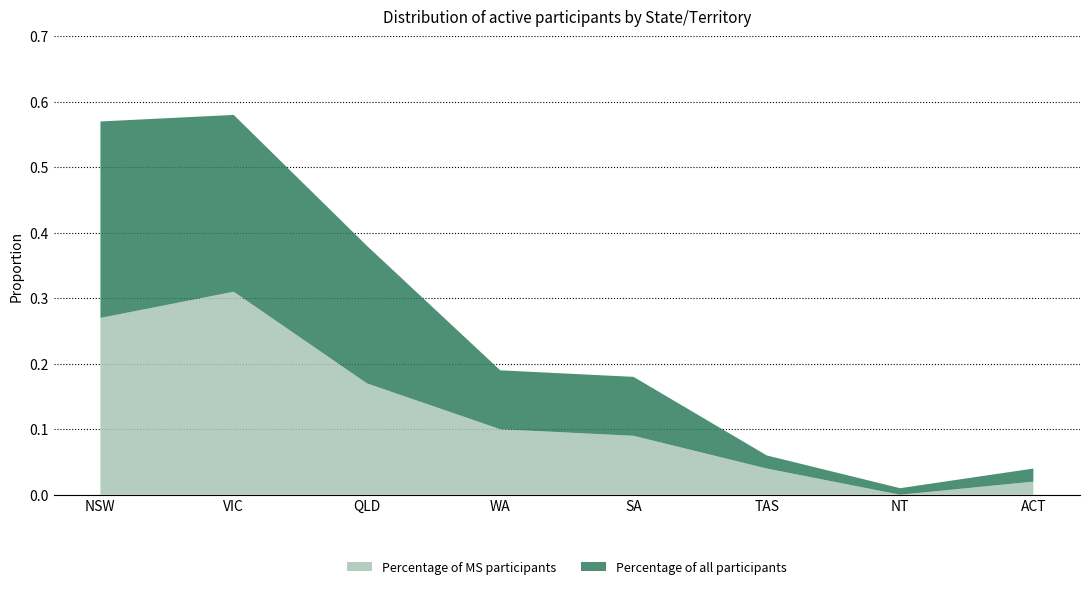

Reading left to right, transcribe all the data shown in this chart.

Percentage of MS participants: 0.3	0.3	0.2	0.1	0.1	0.0	0.0	0.0
Percentage of all participants: 0.3	0.3	0.2	0.1	0.1	0.0	0.0	0.0